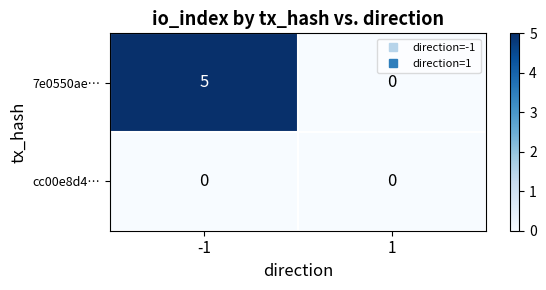

Rank the series by their maximum value, from lowest to highest.

cc00e8d4…, 7e0550ae…